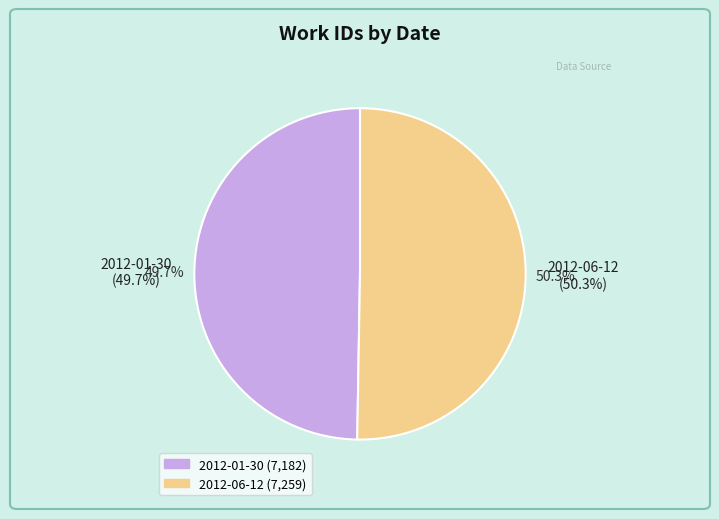

To the nearest percent, what is the combined percentage of 2012-01-30 and 2012-06-12?

100%